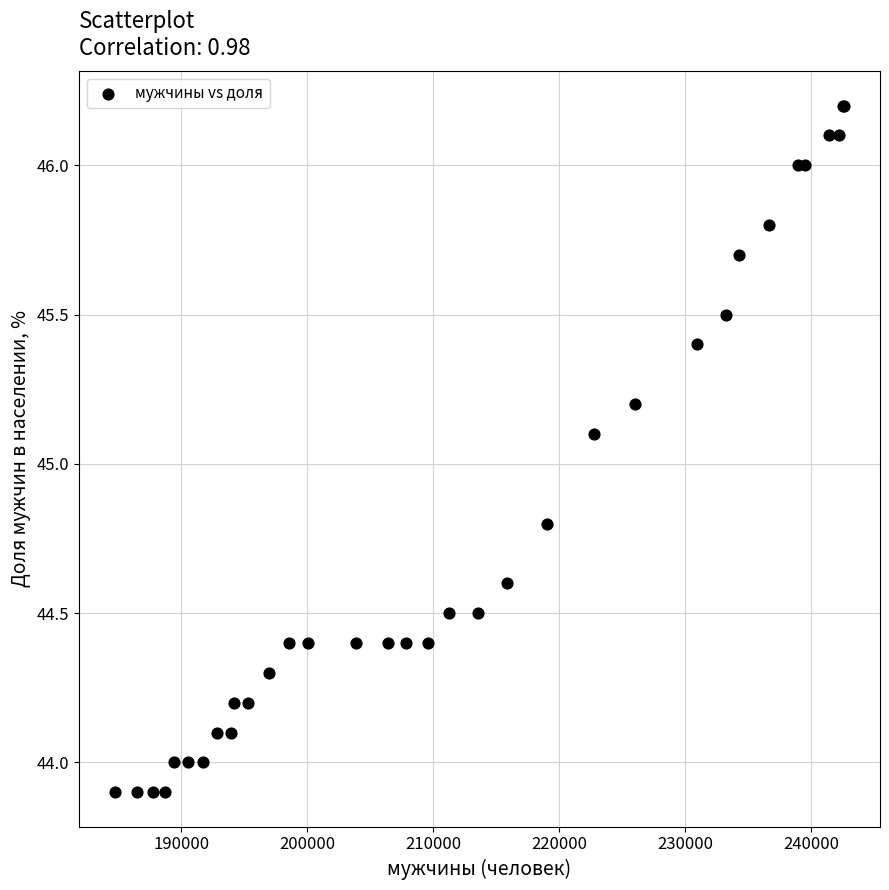

What Y value in the scatter plot is closest to 45?

45.1